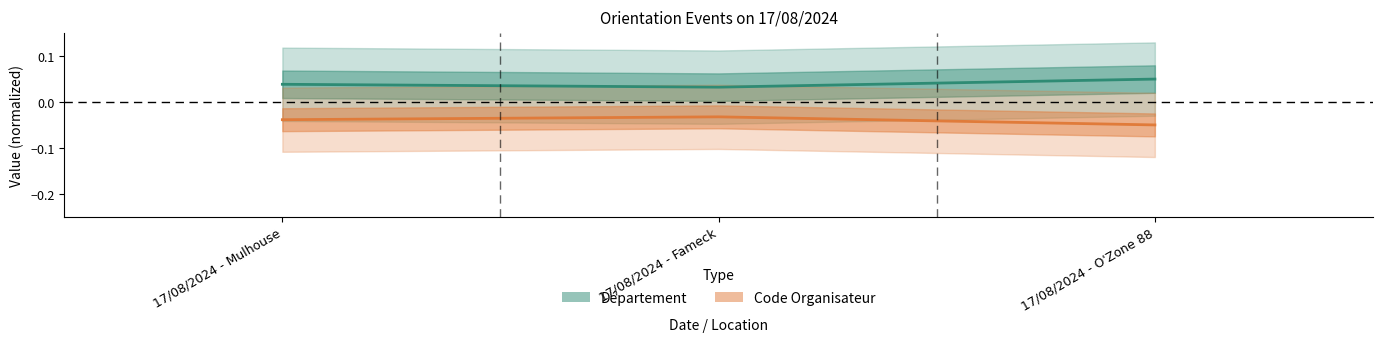

Which series has the widest spread of values?

Code Organisateur